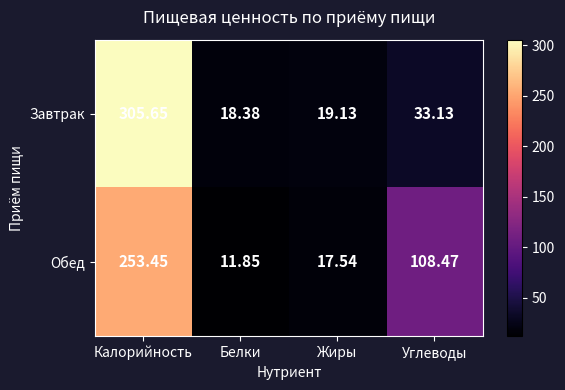

Which series has the widest spread of values?

Завтрак